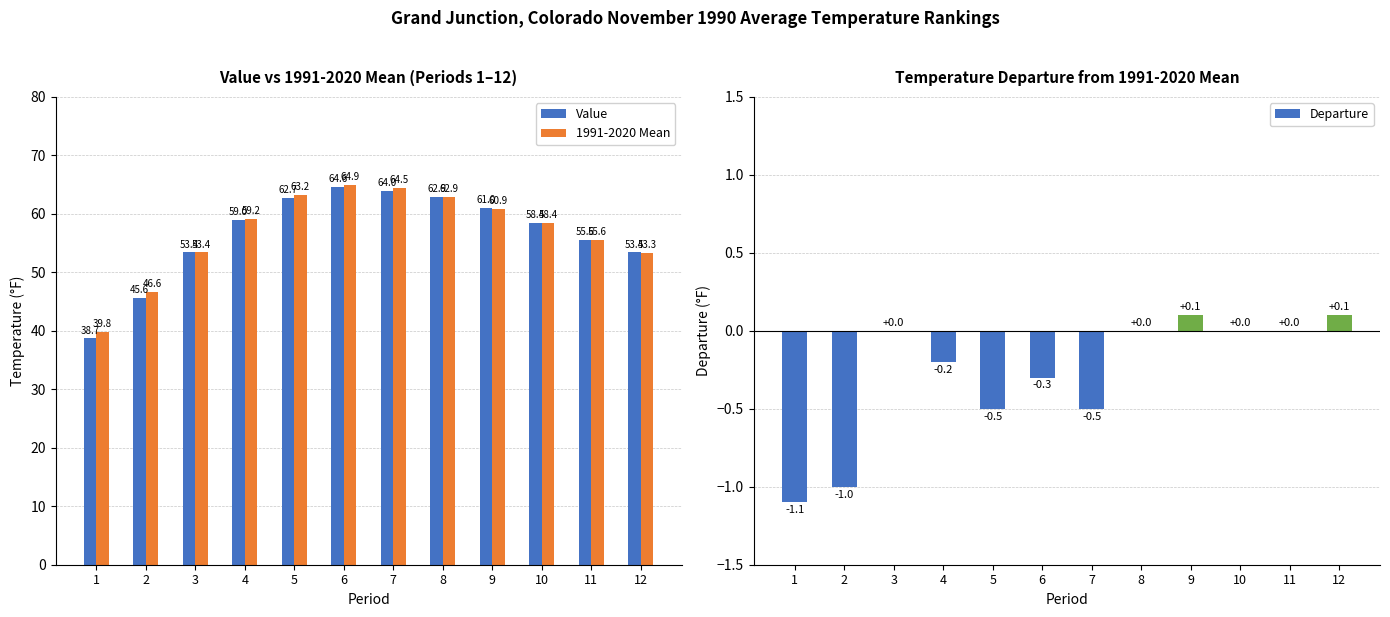

How many data points in Departure are above 0?

2